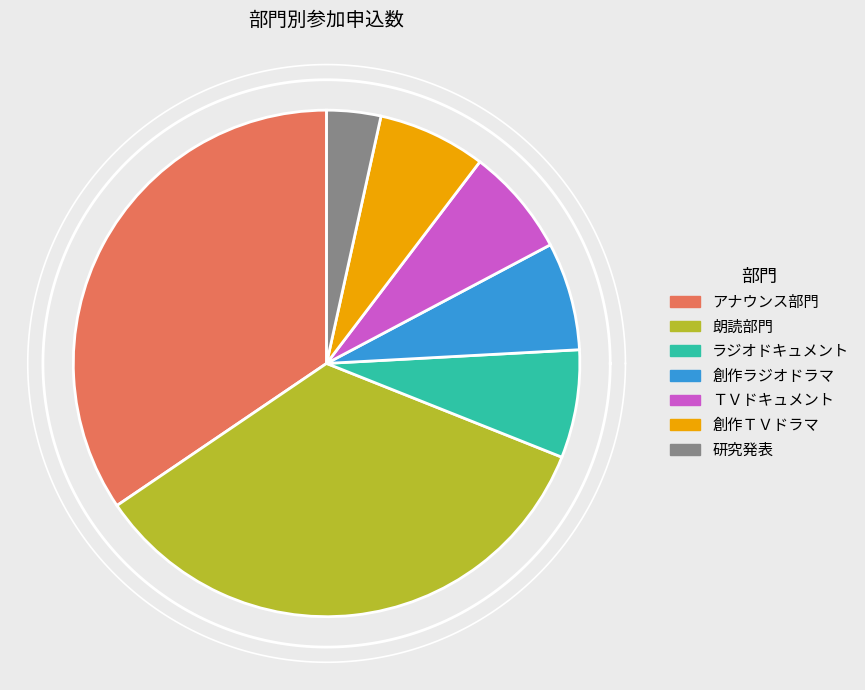

To the nearest percent, what percentage of the pie is 朗読部門?

34%